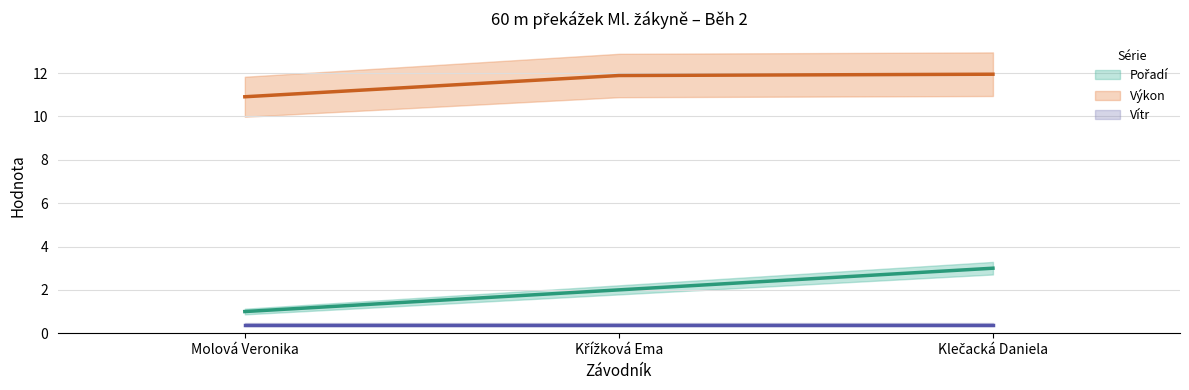

Reading right to left, what are all the values shown in this chart?

Pořadí (line): 3.0	2.0	1.0
Výkon (line): 11.9	11.9	10.9
Vítr (line): 0.4	0.4	0.4